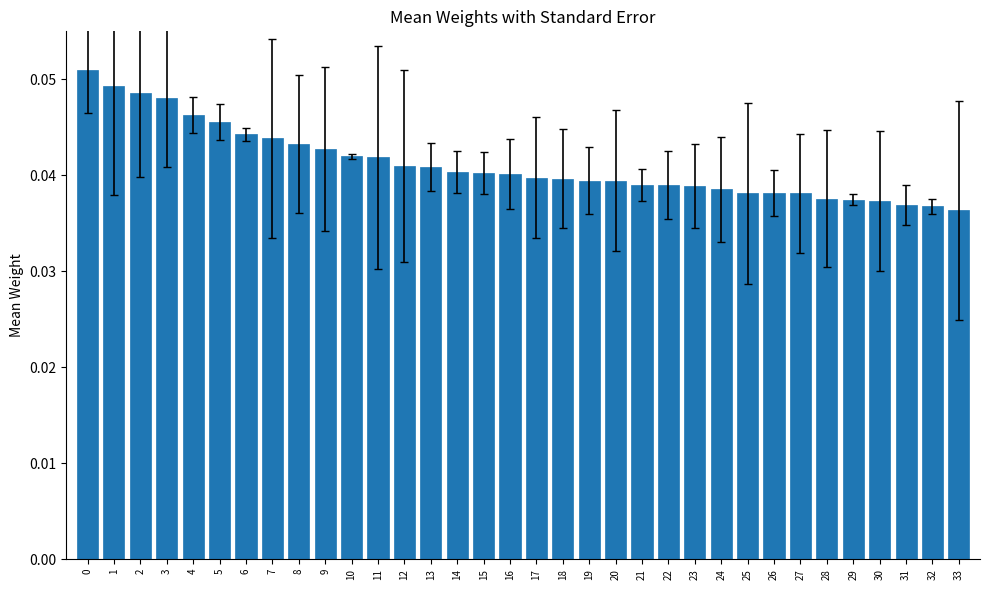

Count the values in the range 0 to 1.

34